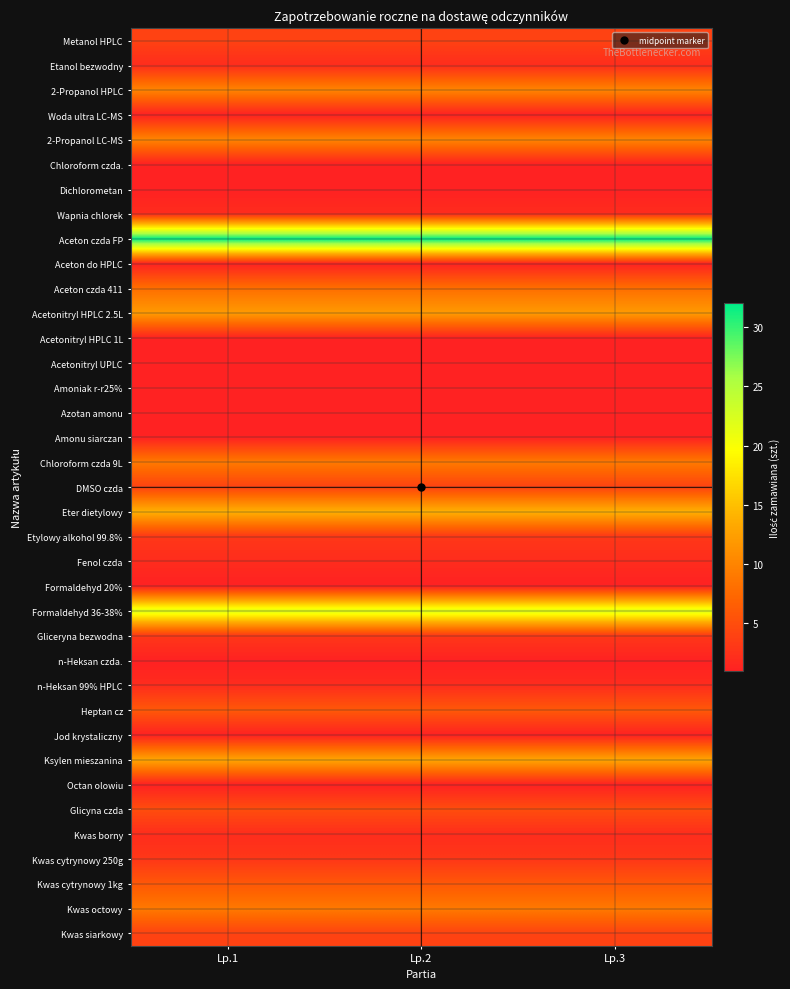

Reading left to right, list all the values displayed in this chart.

Metanol HPLC: Lp.1=4	Lp.2=4	Lp.3=4
Etanol bezwodny: Lp.1=2	Lp.2=2	Lp.3=2
2-Propanol HPLC: Lp.1=10	Lp.2=10	Lp.3=10
Woda ultra LC-MS: Lp.1=1	Lp.2=1	Lp.3=1
2-Propanol LC-MS: Lp.1=10	Lp.2=10	Lp.3=10
Chloroform czda.: Lp.1=1	Lp.2=1	Lp.3=1
Dichlorometan: Lp.1=1	Lp.2=1	Lp.3=1
Wapnia chlorek: Lp.1=2	Lp.2=2	Lp.3=2
Aceton czda FP: Lp.1=32	Lp.2=32	Lp.3=32
Aceton do HPLC: Lp.1=1	Lp.2=1	Lp.3=1
Aceton czda 411: Lp.1=8	Lp.2=8	Lp.3=8
Acetonitryl HPLC 2.5L: Lp.1=12	Lp.2=12	Lp.3=12
Acetonitryl HPLC 1L: Lp.1=1	Lp.2=1	Lp.3=1
Acetonitryl UPLC: Lp.1=1	Lp.2=1	Lp.3=1
Amoniak r-r25%: Lp.1=1	Lp.2=1	Lp.3=1
Azotan amonu: Lp.1=1	Lp.2=1	Lp.3=1
Amonu siarczan: Lp.1=1	Lp.2=1	Lp.3=1
Chloroform czda 9L: Lp.1=9	Lp.2=9	Lp.3=9
DMSO czda: Lp.1=4	Lp.2=4	Lp.3=4
Eter dietylowy: Lp.1=14	Lp.2=14	Lp.3=14
Etylowy alkohol 99.8%: Lp.1=3	Lp.2=3	Lp.3=3
Fenol czda: Lp.1=2	Lp.2=2	Lp.3=2
Formaldehyd 20%: Lp.1=1	Lp.2=1	Lp.3=1
Formaldehyd 36-38%: Lp.1=22	Lp.2=22	Lp.3=22
Gliceryna bezwodna: Lp.1=3	Lp.2=3	Lp.3=3
n-Heksan czda.: Lp.1=1	Lp.2=1	Lp.3=1
n-Heksan 99% HPLC: Lp.1=2	Lp.2=2	Lp.3=2
Heptan cz: Lp.1=6	Lp.2=6	Lp.3=6
Jod krystaliczny: Lp.1=1	Lp.2=1	Lp.3=1
Ksylen mieszanina: Lp.1=13	Lp.2=13	Lp.3=13
Octan olowiu: Lp.1=1	Lp.2=1	Lp.3=1
Glicyna czda: Lp.1=5	Lp.2=5	Lp.3=5
Kwas borny: Lp.1=2	Lp.2=2	Lp.3=2
Kwas cytrynowy 250g: Lp.1=3	Lp.2=3	Lp.3=3
Kwas cytrynowy 1kg: Lp.1=6	Lp.2=6	Lp.3=6
Kwas octowy: Lp.1=9	Lp.2=9	Lp.3=9
Kwas siarkowy: Lp.1=4	Lp.2=4	Lp.3=4